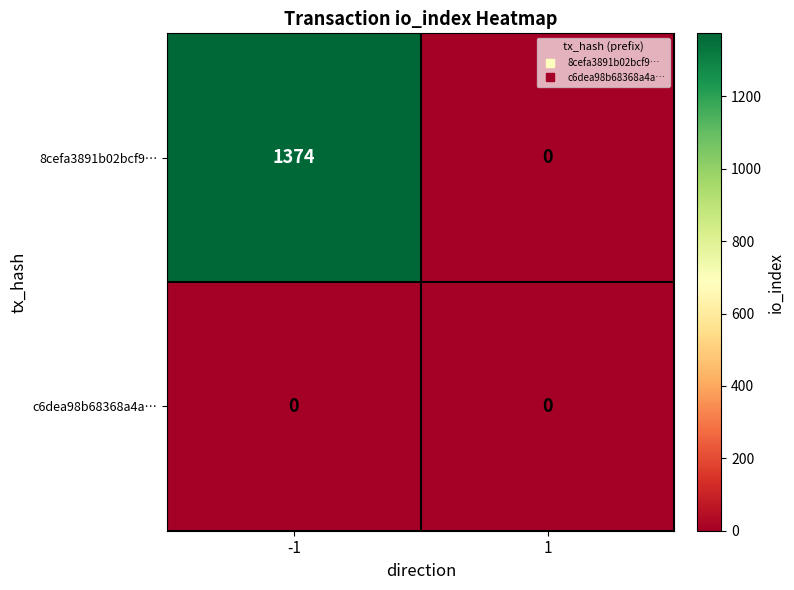

What is the greatest value displayed?

1374